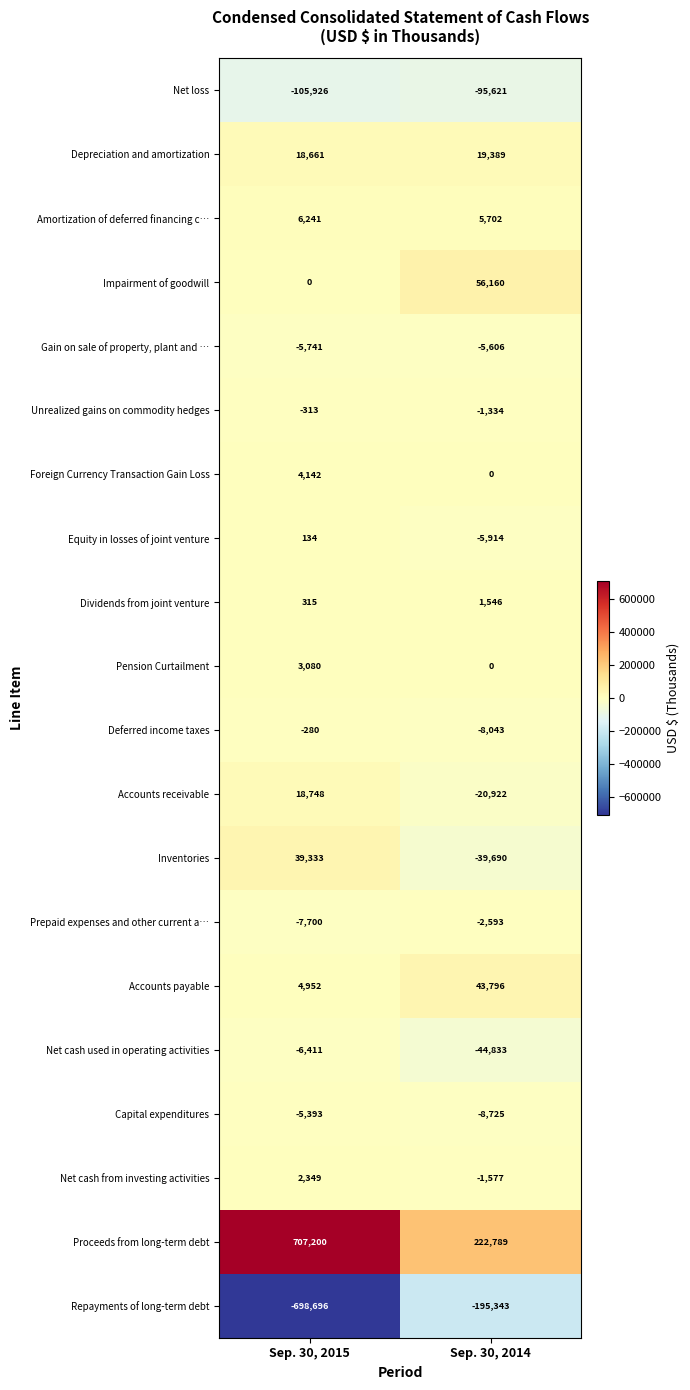

What is the difference between the Accounts payable values at Sep. 30, 2015 and Sep. 30, 2014?

38844